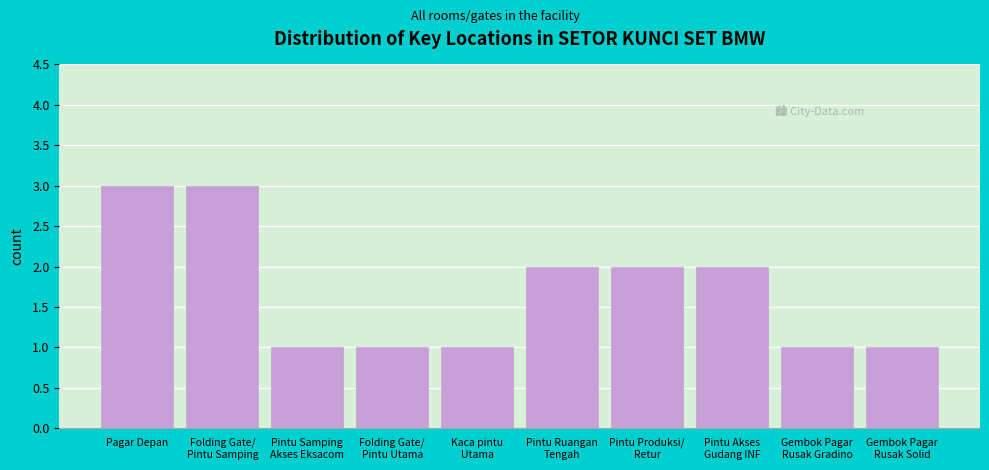

Reading right to left, list all the values displayed in this chart.

1	1	2	2	2	1	1	1	3	3